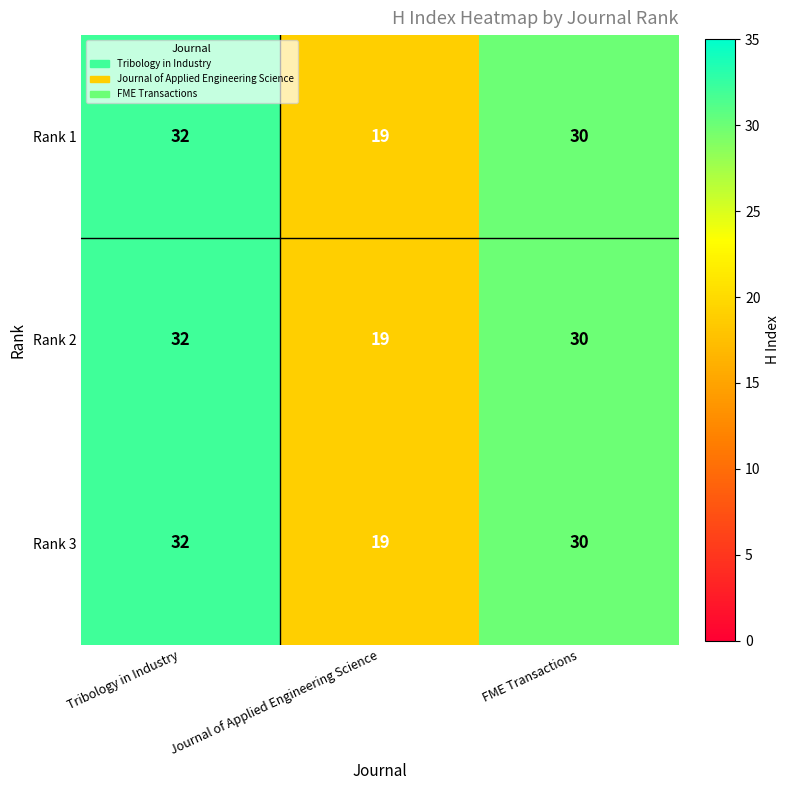

The value of Rank 1 at Tribology in Industry is 54. True or false?

False